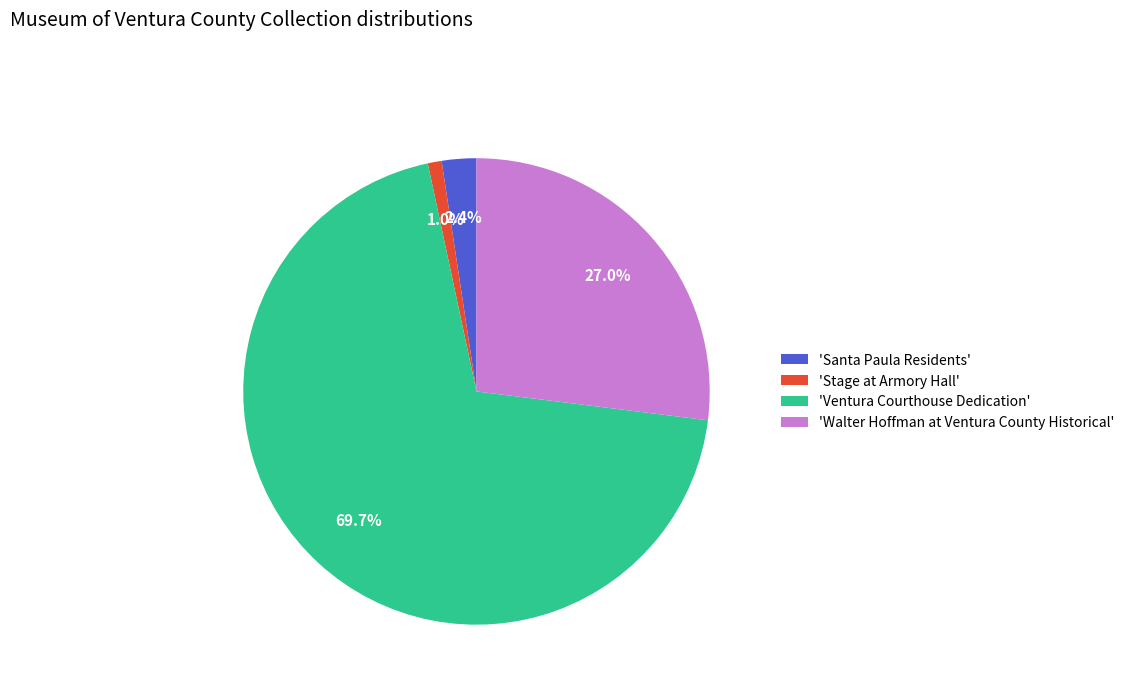

To the nearest percent, what is the difference between the largest and smallest slice percentages?

69%